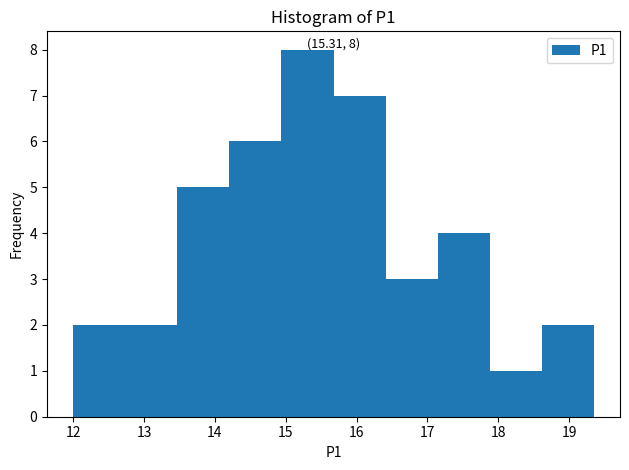

Which range on the x-axis has the tallest bar?

14.9 to 15.7